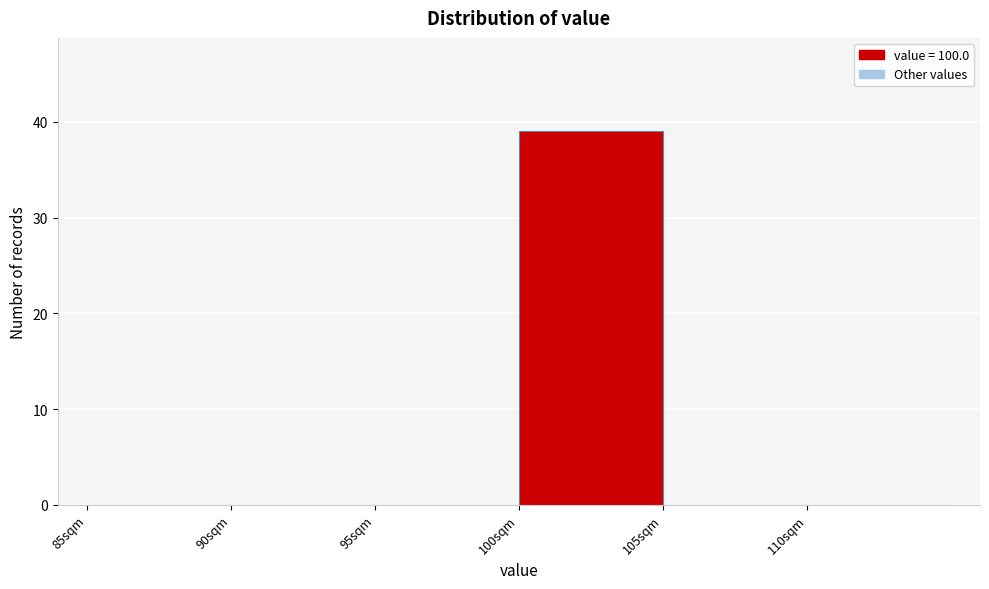

Over which range of the x-axis is the bar tallest?

100 to 105